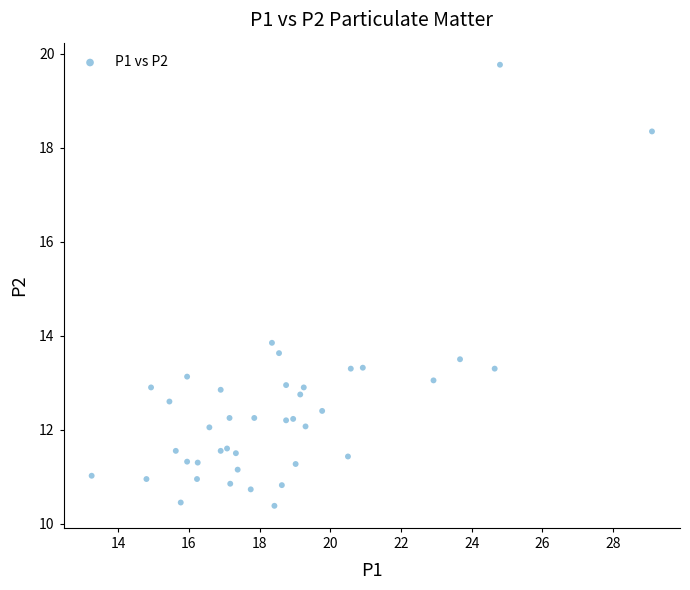

What is the range of Y values (max minus min)?

9.4